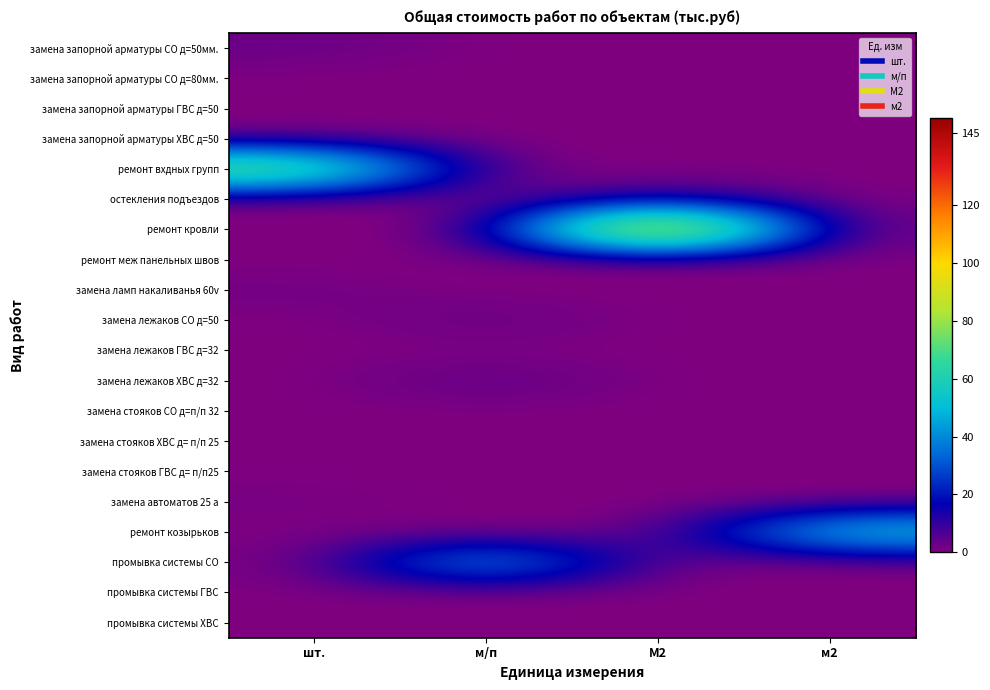

Reading left to right, what are all the values shown in this chart?

замена запорной арматуры СО д=50мм.: шт.=3.2	м/п=0.0	М2=0.0	м2=0.0
замена запорной арматуры СО д=80мм.: шт.=0.0	м/п=0.0	М2=0.0	м2=0.0
замена запорной арматуры ГВС д=50: шт.=0.0	м/п=0.0	М2=0.0	м2=0.0
замена запорной арматуры ХВС д=50: шт.=1.6	м/п=0.0	М2=0.0	м2=0.0
ремонт вхдных групп: шт.=88.0	м/п=0.0	М2=0.0	м2=0.0
остекления подъездов: шт.=0.0	м/п=0.0	М2=13.2	м2=0.0
ремонт кровли: шт.=0.0	м/п=0.0	М2=145.0	м2=0.0
ремонт меж панельных швов: шт.=0.0	м/п=0.0	М2=0.0	м2=0.0
замена ламп накаливанья 60v: шт.=1.9	м/п=0.0	М2=0.0	м2=0.0
замена лежаков СО д=50: шт.=0.0	м/п=4.1	М2=0.0	м2=0.0
замена лежаков ГВС д=32: шт.=0.0	м/п=0.0	М2=0.0	м2=0.0
замена лежаков ХВС д=32: шт.=0.0	м/п=5.7	М2=0.0	м2=0.0
замена стояков СО д=п/п 32: шт.=0.0	м/п=0.0	М2=0.0	м2=0.0
замена стояков ХВС д= п/п 25: шт.=0.0	м/п=0.0	М2=0.0	м2=0.0
замена стояков ГВС д= п/п25: шт.=0.0	м/п=0.0	М2=0.0	м2=0.0
замена автоматов 25 а: шт.=1.6	м/п=0.0	М2=0.0	м2=0.0
ремонт козырьков: шт.=0.0	м/п=0.0	М2=0.0	м2=60.0
промывка системы СО: шт.=0.0	м/п=55.0	М2=0.0	м2=0.0
промывка системы ГВС: шт.=0.0	м/п=0.0	М2=0.0	м2=0.0
промывка системы ХВС: шт.=0.0	м/п=0.0	М2=0.0	м2=0.0